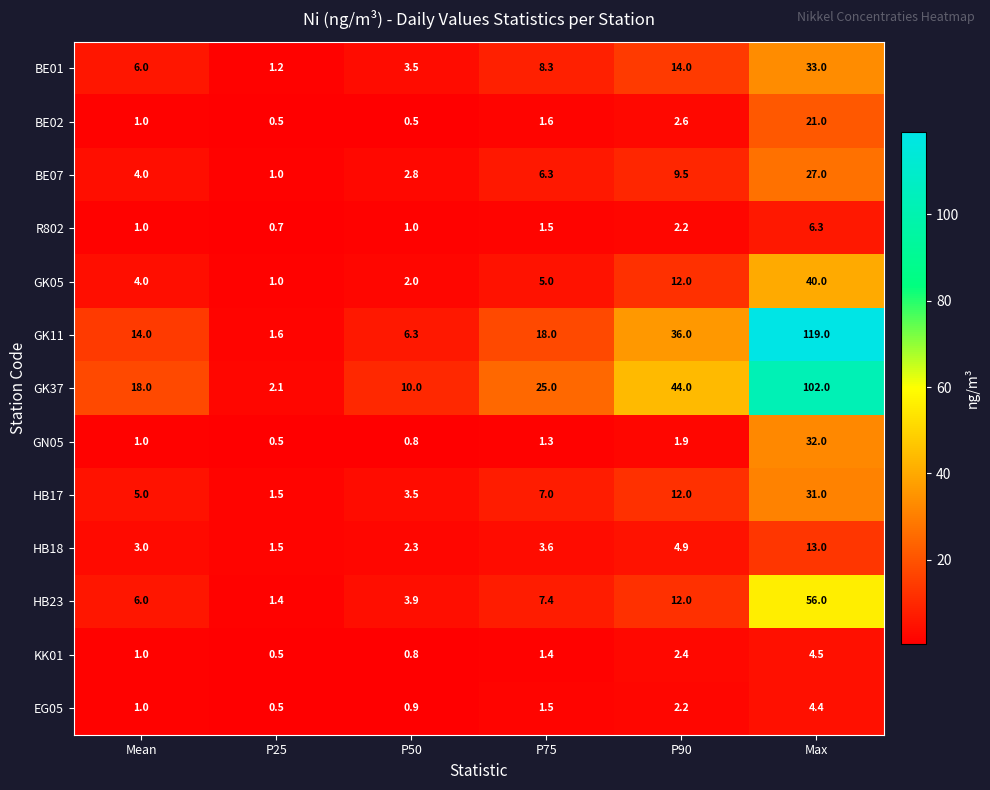

Which series has the widest spread of values?

GK11